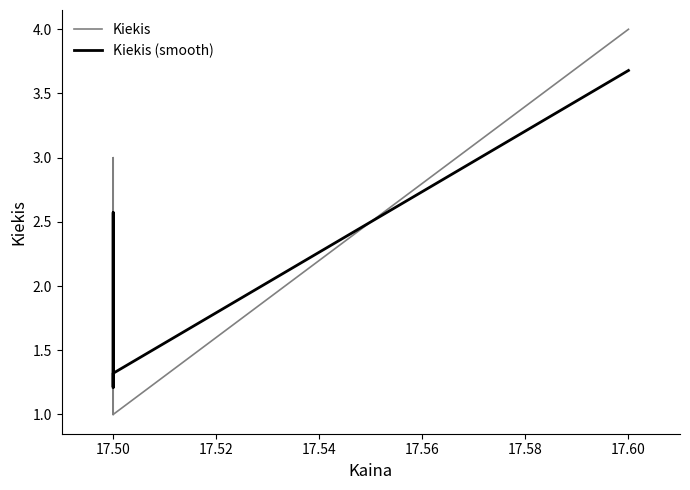

How many times do Kiekis and Kiekis (smooth) cross each other?

3